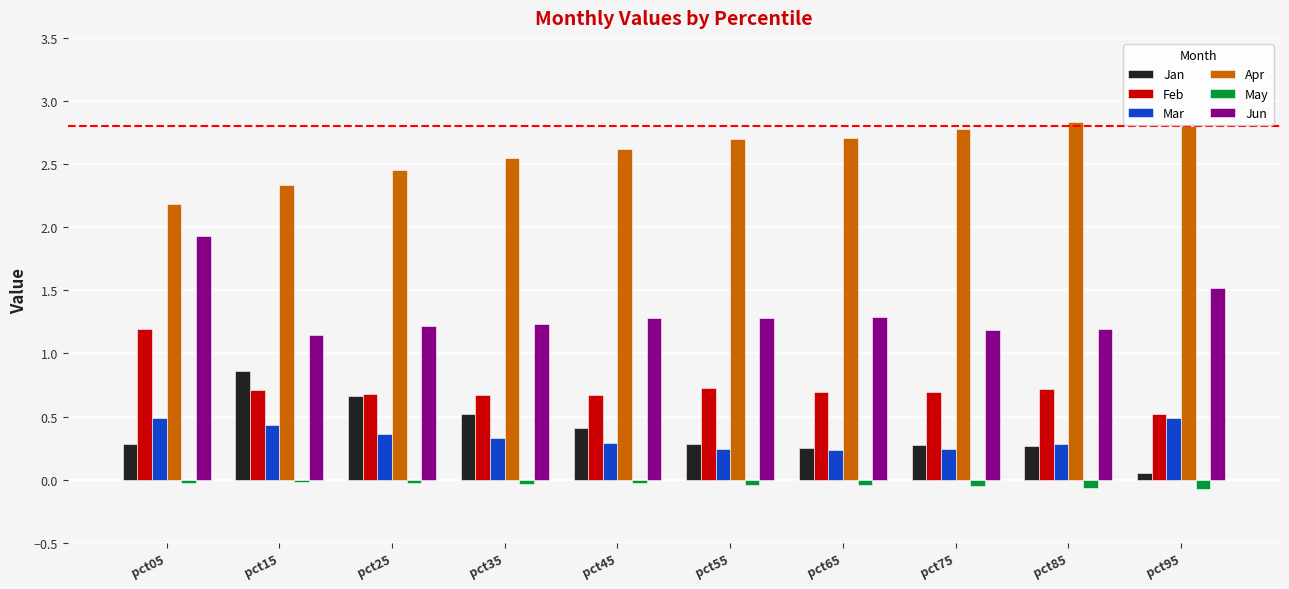

What is the total value across all series at pct45?

5.2